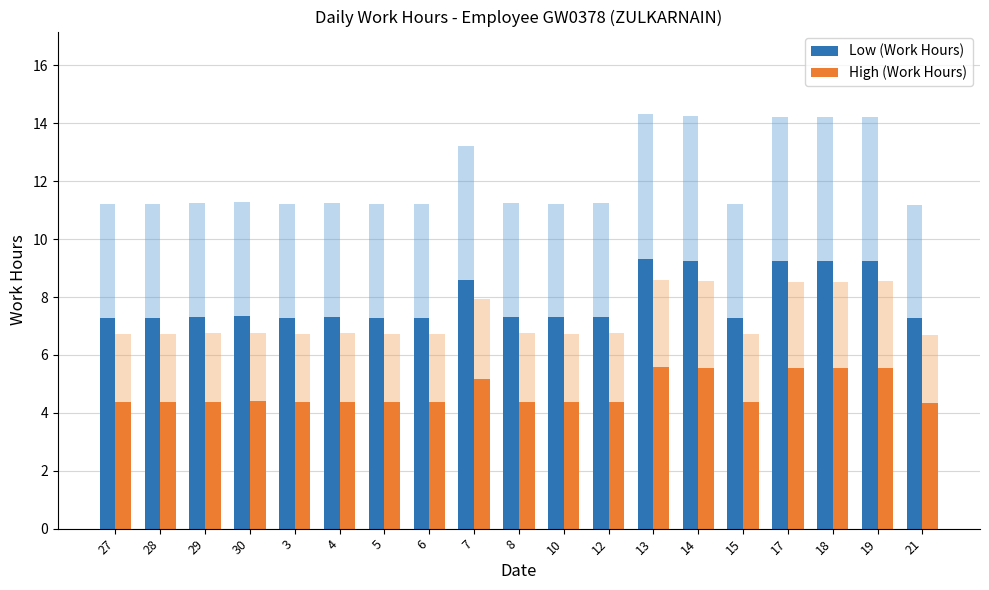

Is it true that Low (Work Hours) equals 1.9 at 8?

False